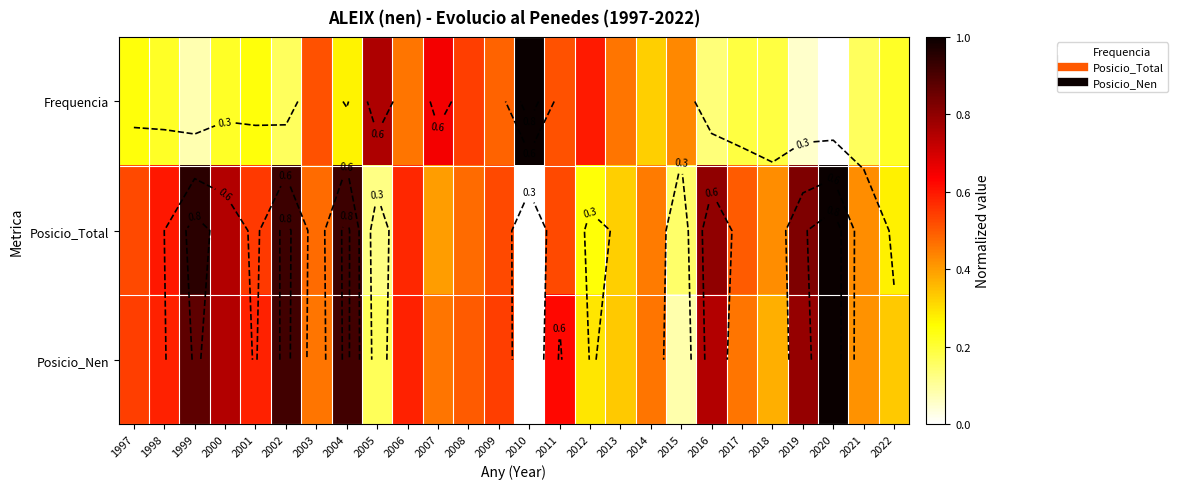

Which category has the lowest value across all series?

2020